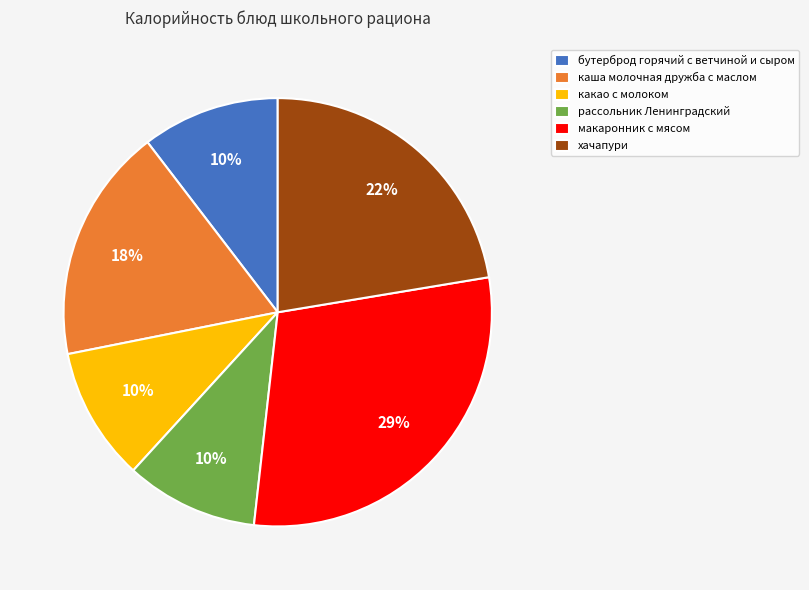

How many slices are in this pie chart?

6